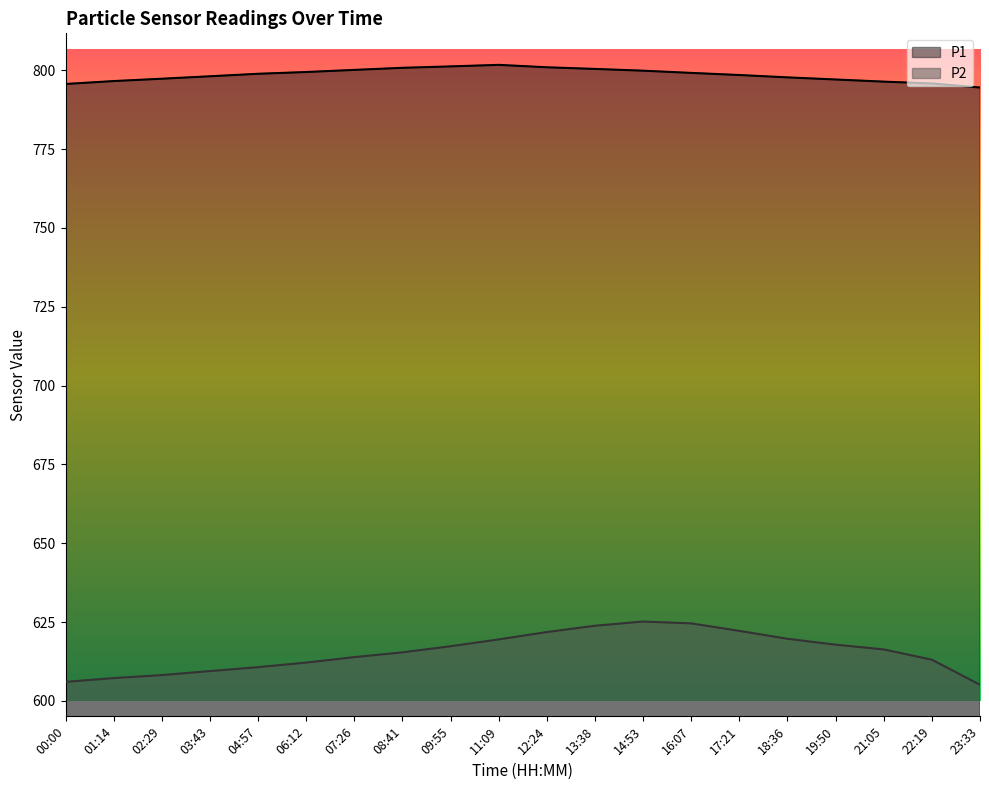

At which category does the chart reach its minimum across all series?

23:33